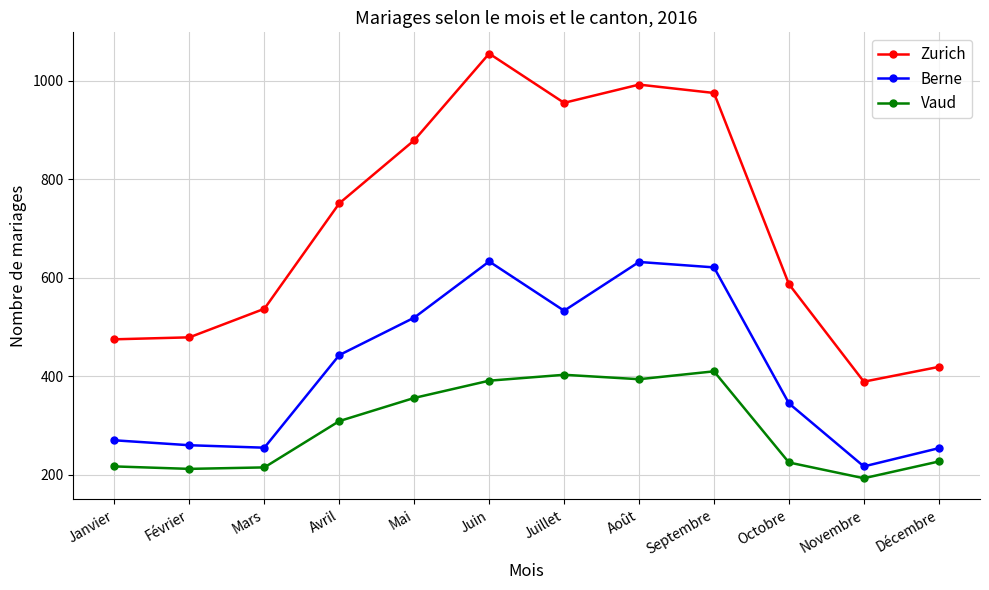

What is the difference between the second highest and second lowest values in the Zurich series?

573